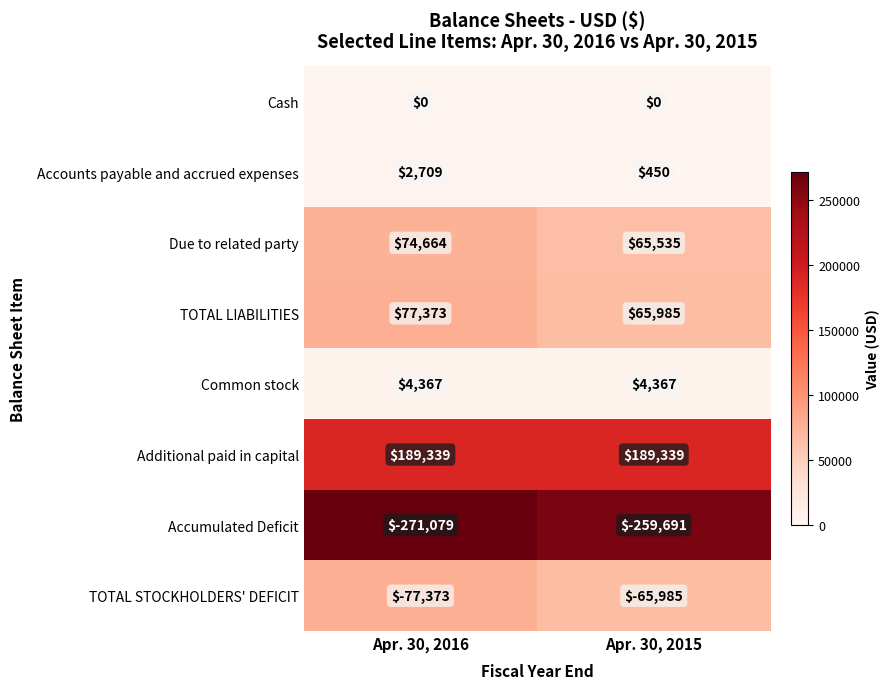

Reading left to right, extract all data points from this chart.

Cash: 0	0
Accounts payable and accrued expenses: 2709	450
Due to related party: 74664	65535
TOTAL LIABILITIES: 77373	65985
Common stock: 4367	4367
Additional paid in capital: 189339	189339
Accumulated Deficit: -271079	-259691
TOTAL STOCKHOLDERS' DEFICIT: -77373	-65985